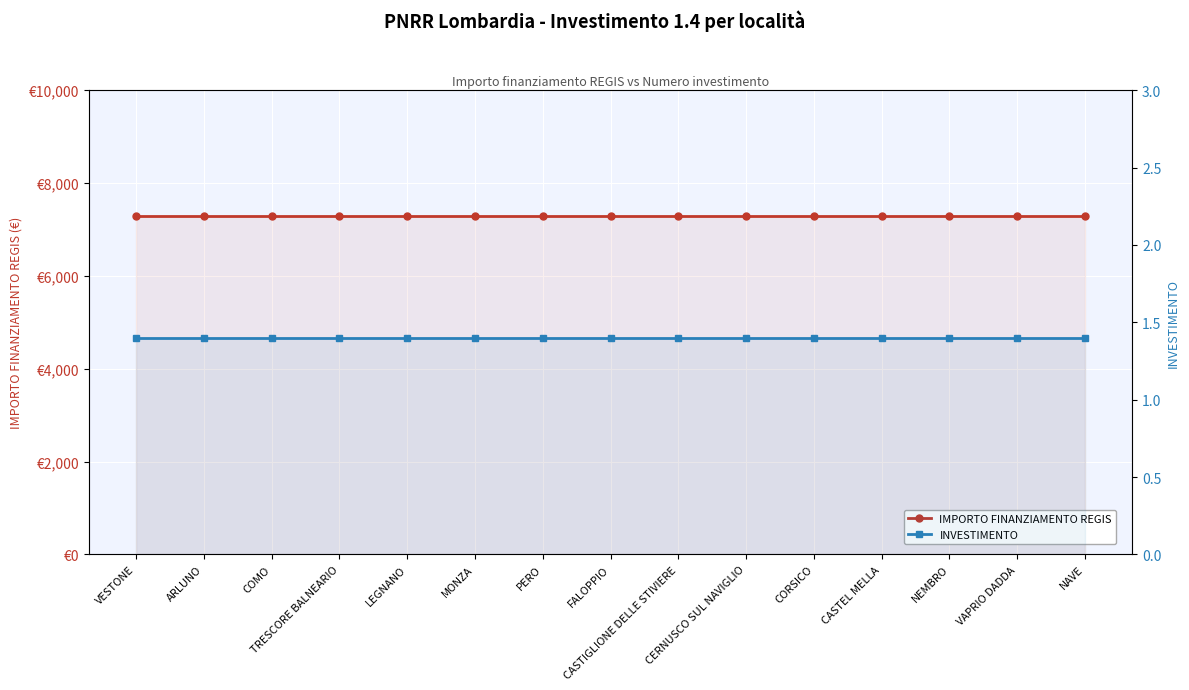

The IMPORTO FINANZIAMENTO REGIS series shows 3762.2 at CERNUSCO SUL NAVIGLIO. True or false?

False